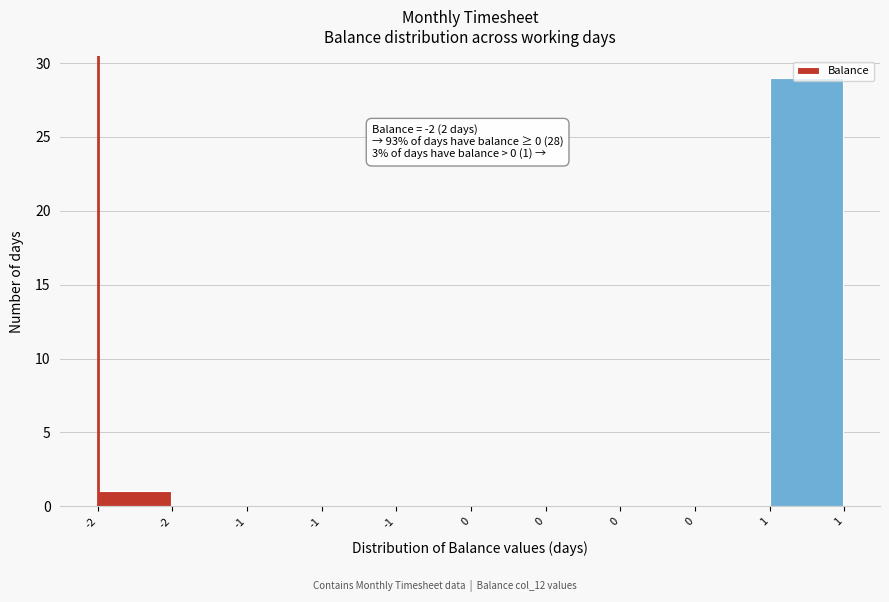

How many series are shown in this chart?

1